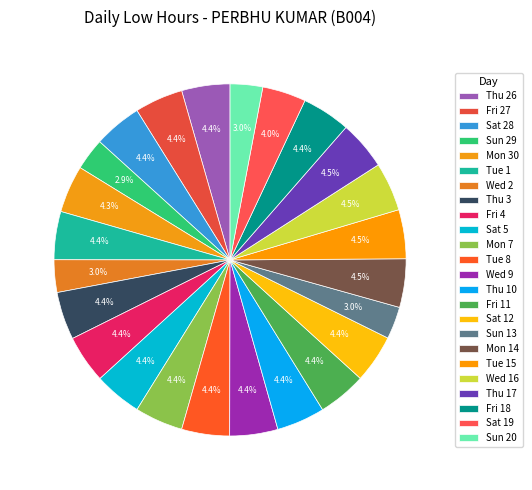

Is there a majority slice in this chart?

No